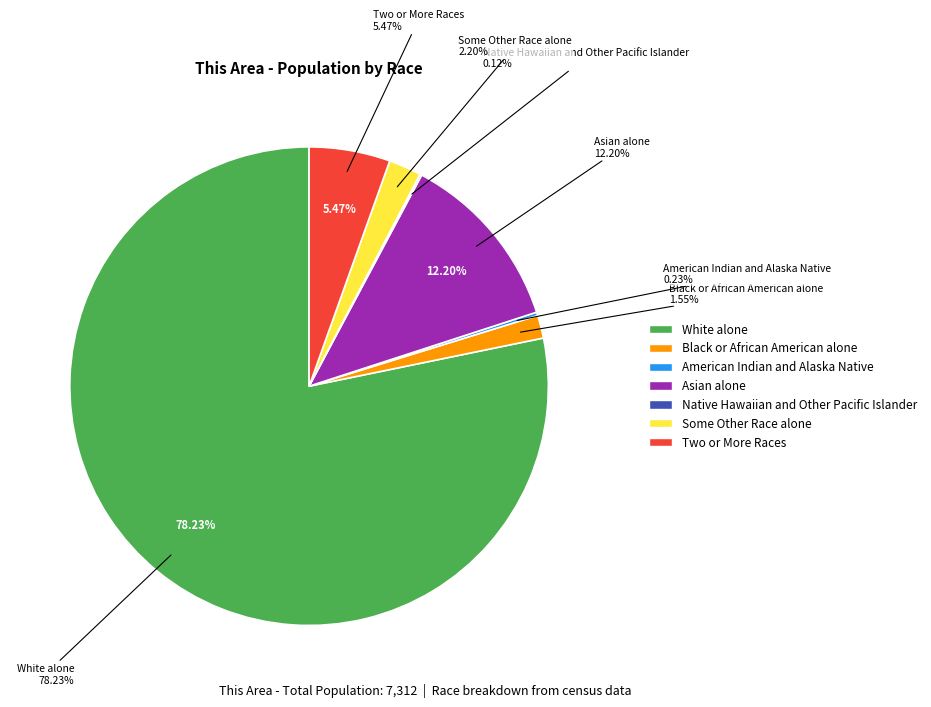

To the nearest percent, what portion does Two or More Races represent?

5%